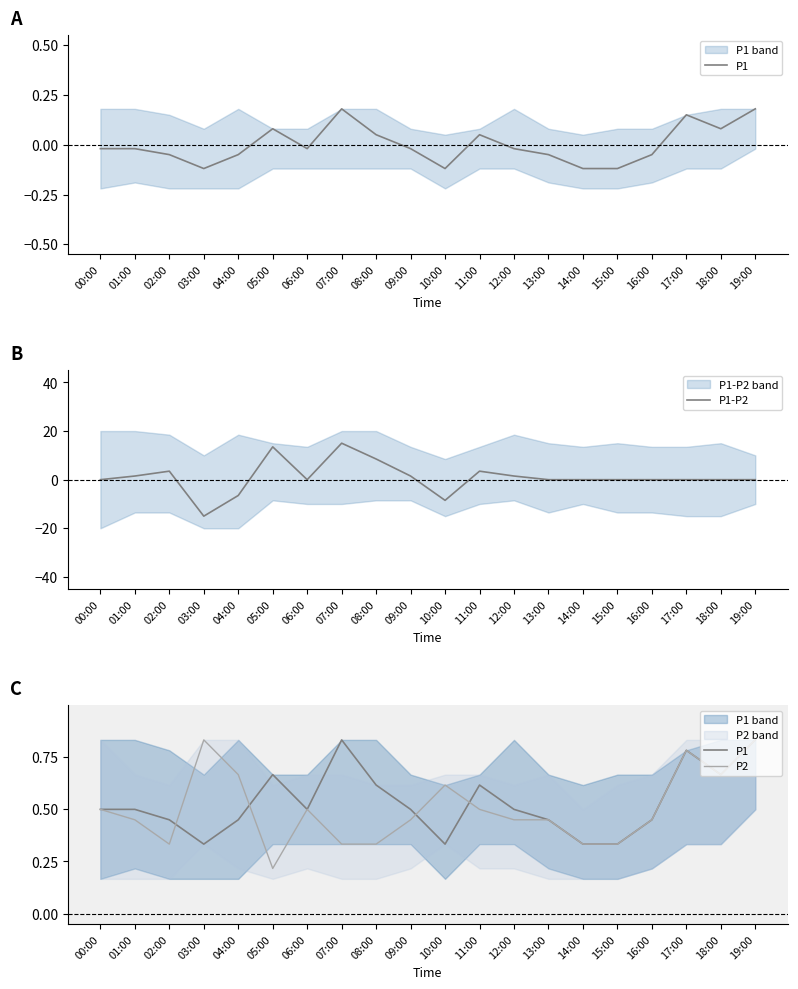

What position from the left is 18:00?

19